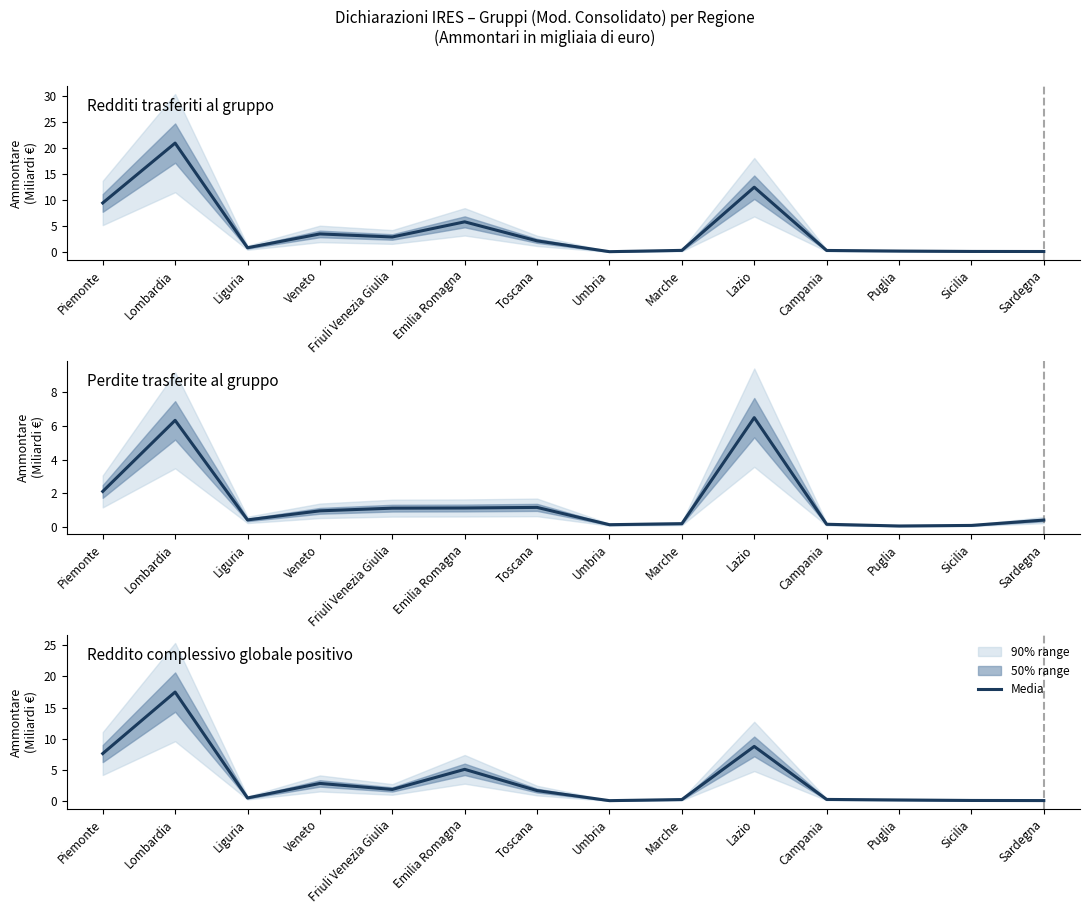

At which label does Redditi trasferiti al gruppo reach its peak?

Lombardia